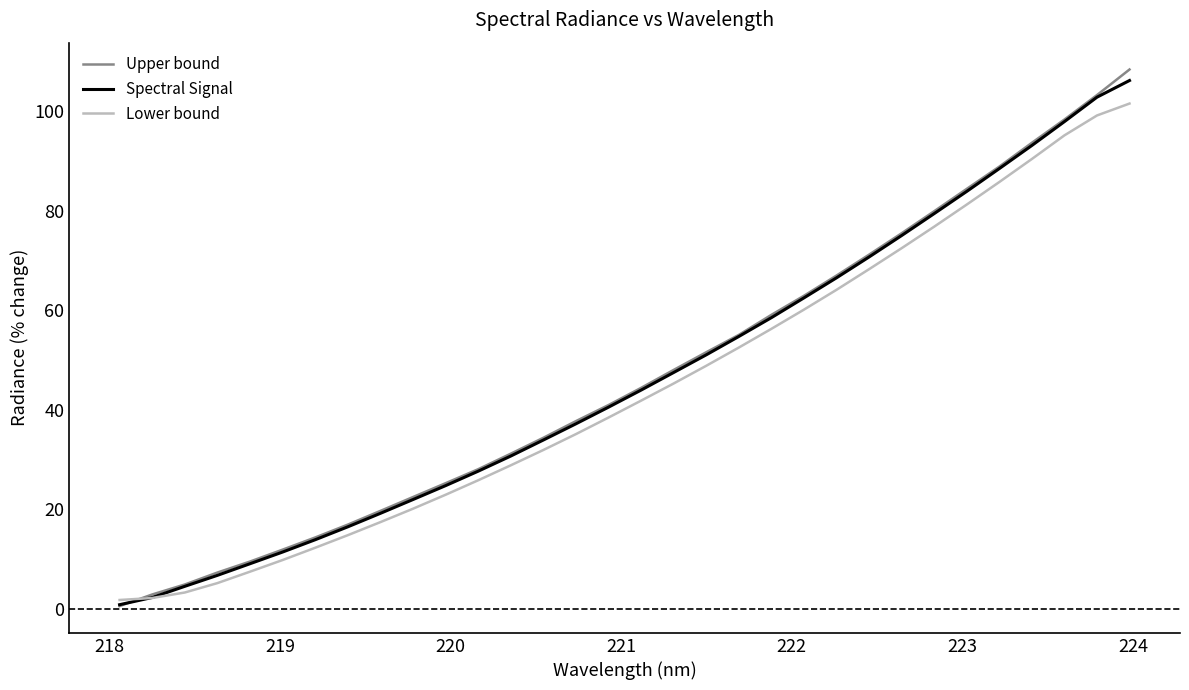

Which series has the widest spread of values?

Upper bound